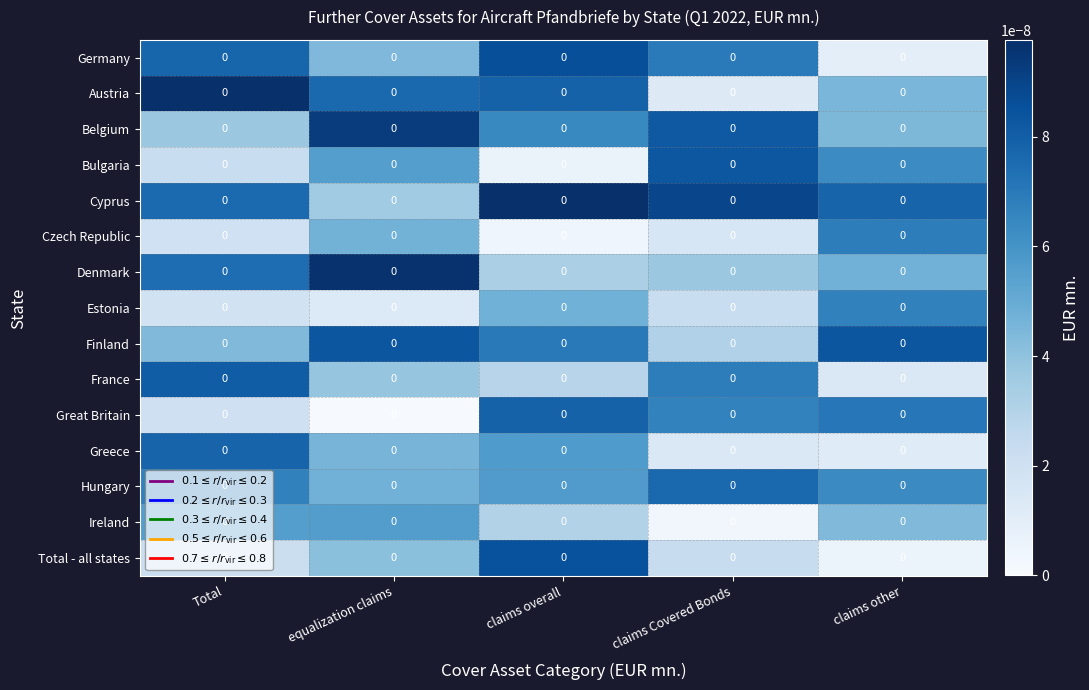

Which has a higher value, equalization claims or claims other?

equalization claims